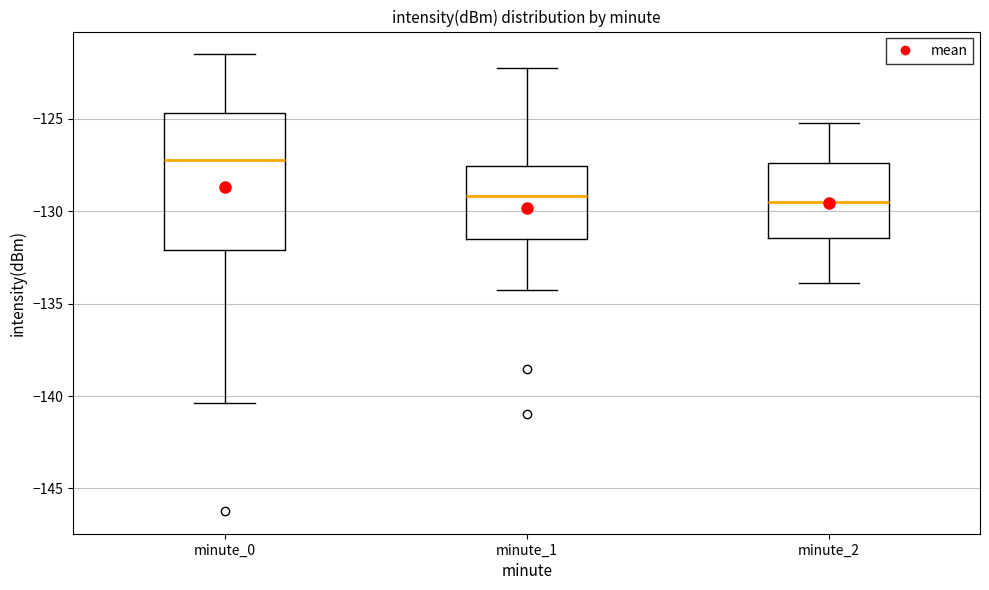

Where does the median line of the box for minute_1 sit on the y-axis? The values are not printed on the chart, so give them approximately, as read against the axis.

-129.0